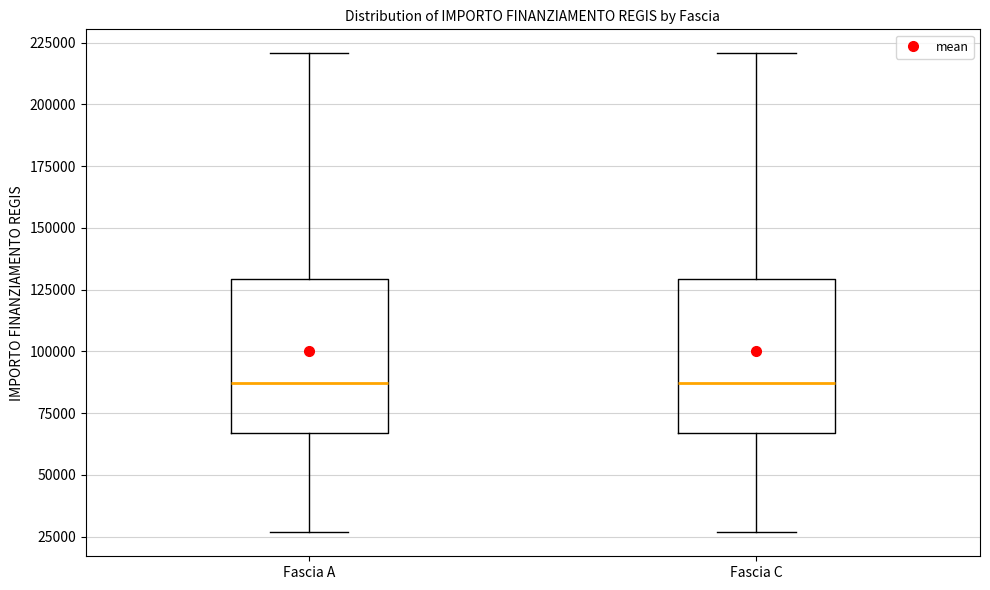

Where does the lower whisker of the box for Fascia C end on the y-axis? The values are not printed on the chart, so give them approximately, as read against the axis.

25000